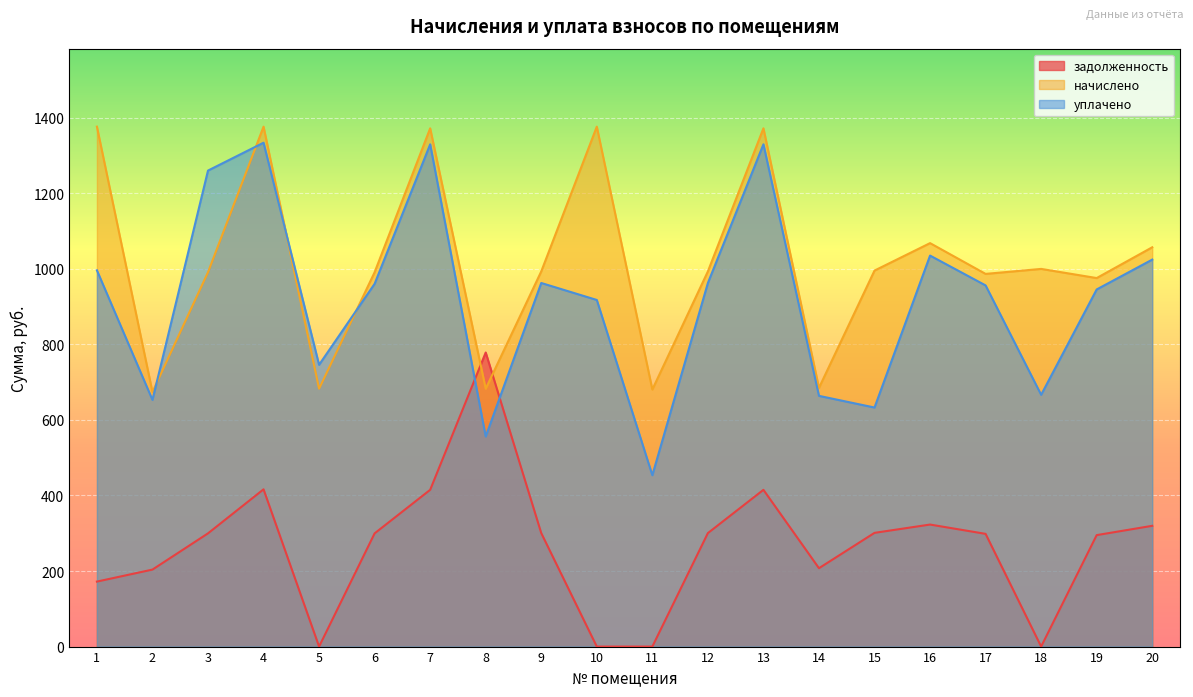

How many series are shown in this chart?

3